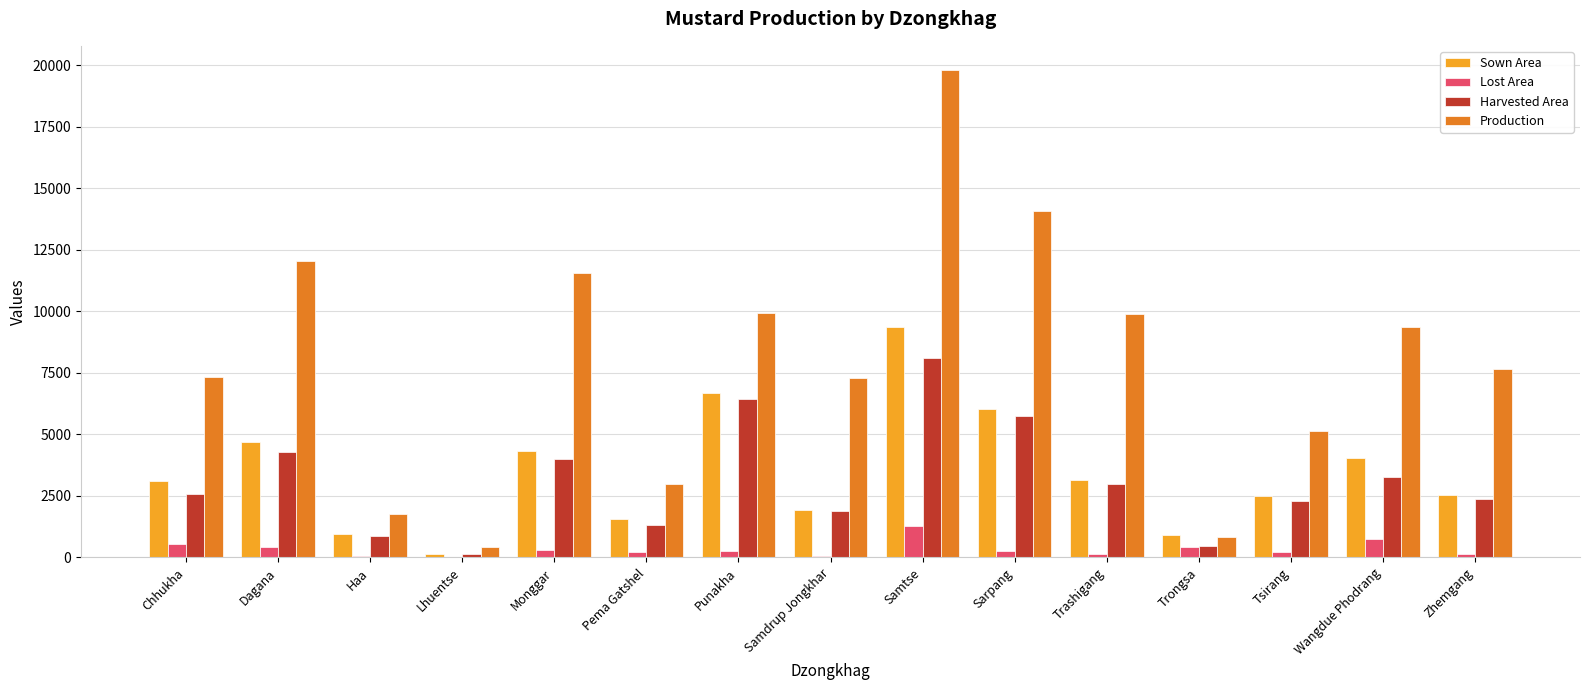

Which series changed the most between Chhukha and Sarpang?

Production